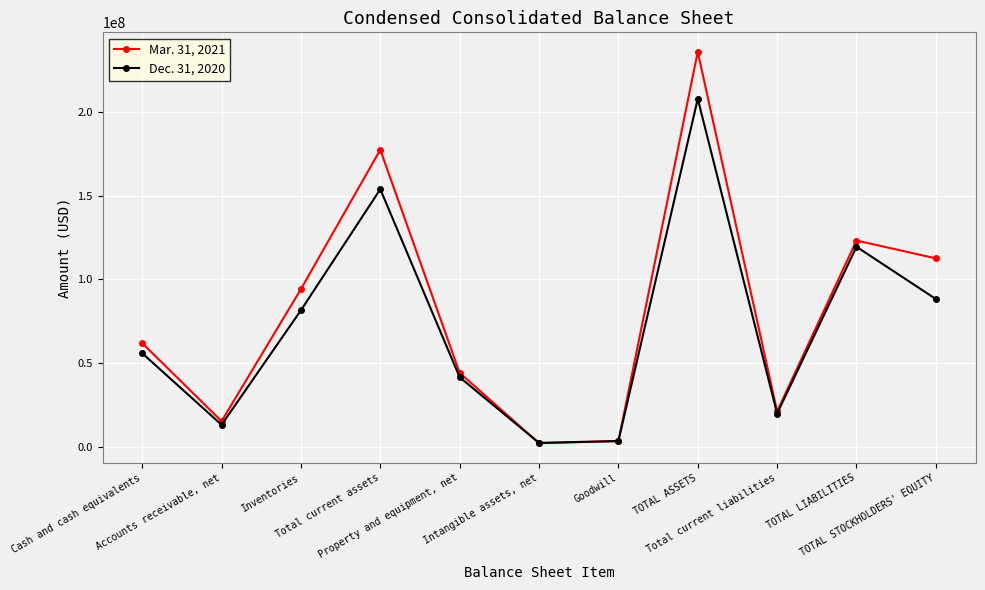

List the labels in order of Dec. 31, 2020 value, smallest first.

Intangible assets, net, Goodwill, Accounts receivable, net, Total current liabilities, Property and equipment, net, Cash and cash equivalents, Inventories, TOTAL STOCKHOLDERS' EQUITY, TOTAL LIABILITIES, Total current assets, TOTAL ASSETS